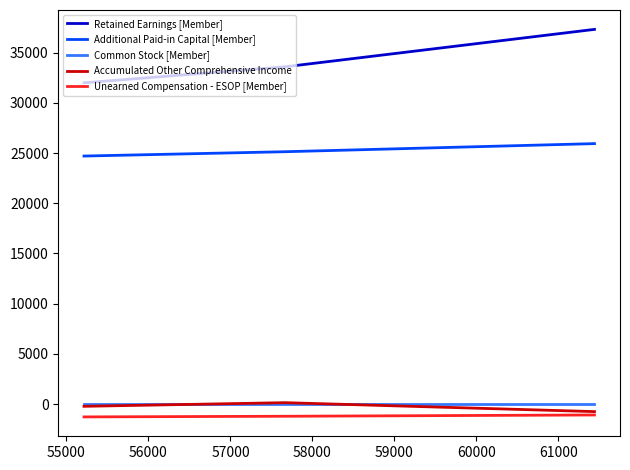

Which series has the largest range (max minus min)?

Retained Earnings [Member]